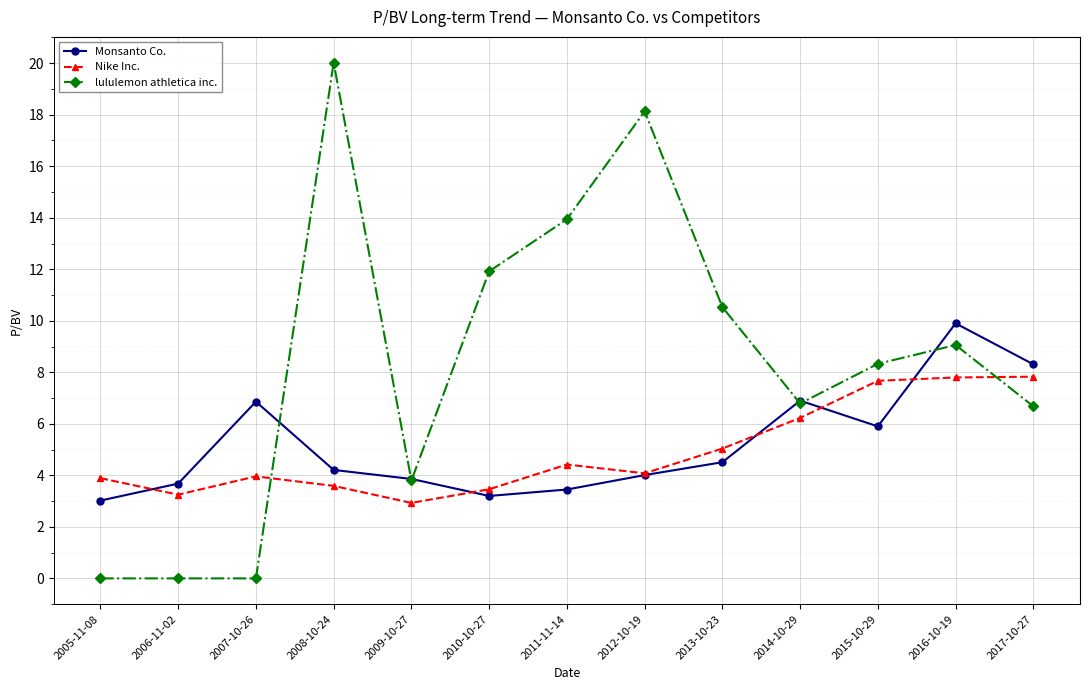

What is the spread (max minus min) of values at 2015-10-29?

2.4